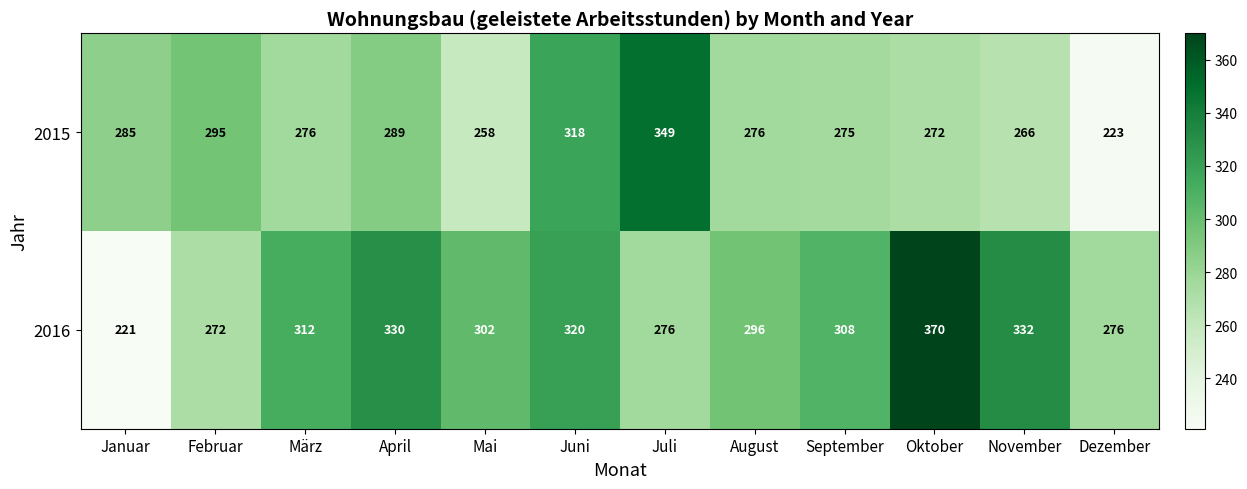

What is the difference between the maximum and second lowest values in the 2016 series?

98